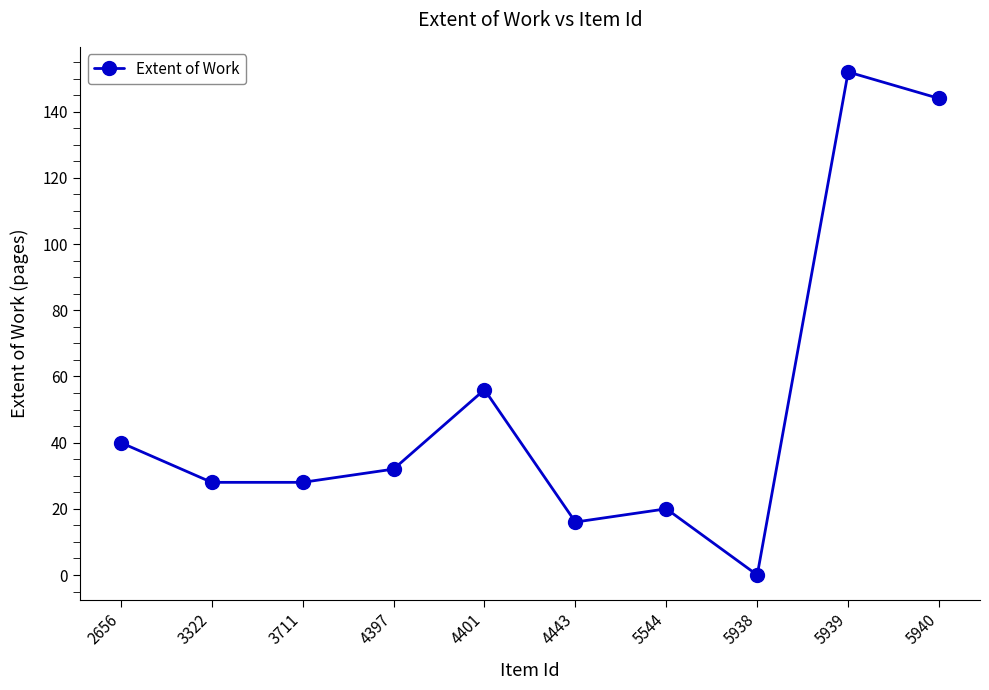

How many points are higher than both their immediate neighbors (excluding endpoints)?

3